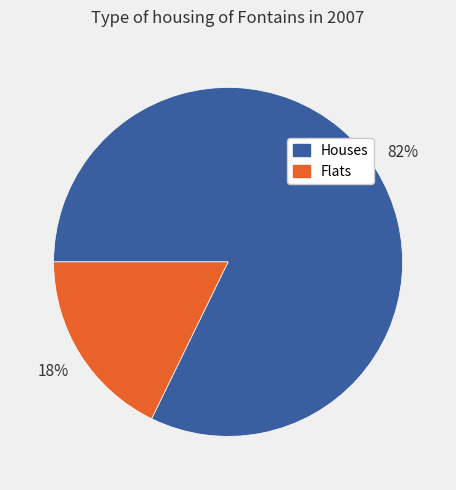

Is there any slice that represents more than half of the pie?

Yes